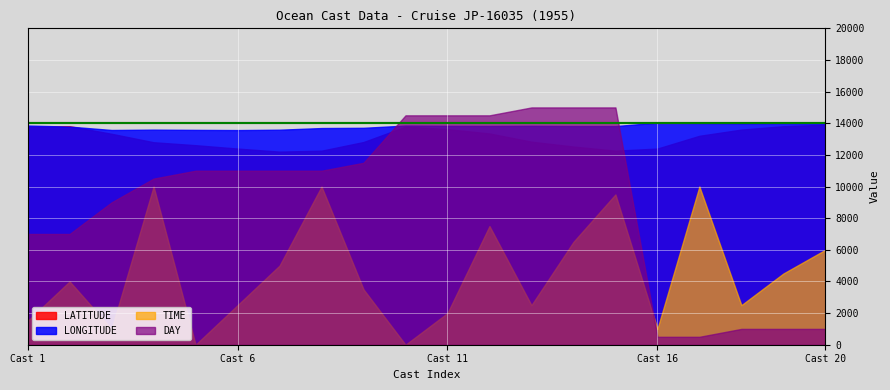

What is the total value across all series at Cast 11?

43963.5